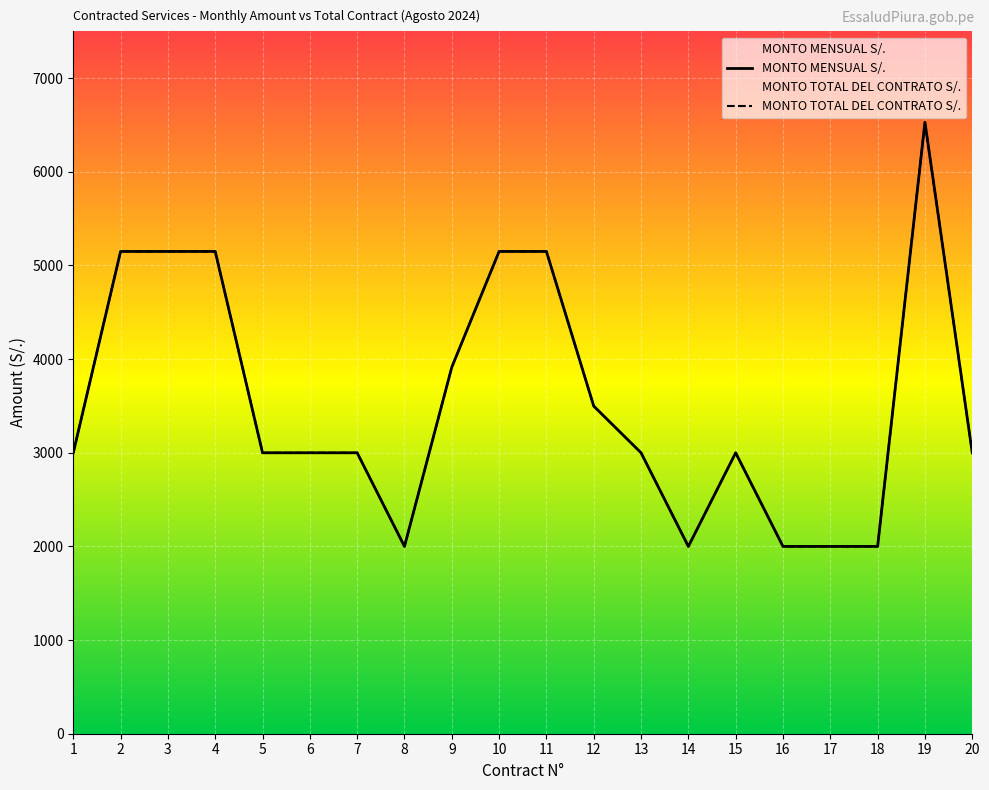

Reading left to right, what are all the values shown in this chart?

MONTO MENSUAL S/.: 3000.0	5150.0	5150.0	5150.0	3000.0	3000.0	3000.0	2000.0	3914.0	5150.0	5150.0	3498.6	3000.0	2000.0	3000.0	2000.0	2000.0	2000.0	6530.3	3000.0
MONTO TOTAL DEL CONTRATO S/.: 3000.0	5150.0	5150.0	5150.0	3000.0	3000.0	3000.0	2000.0	3914.0	5150.0	5150.0	3498.6	3000.0	2000.0	3000.0	2000.0	2000.0	2000.0	6530.3	3000.0